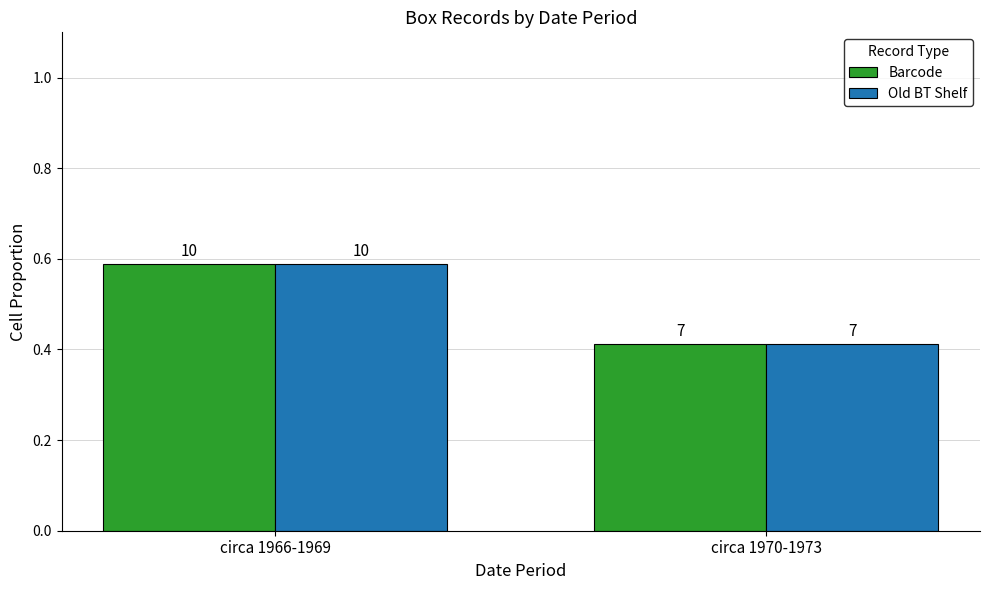

Reading right to left, transcribe all the data shown in this chart.

Barcode: 0.4	0.6
Old BT Shelf: 0.4	0.6